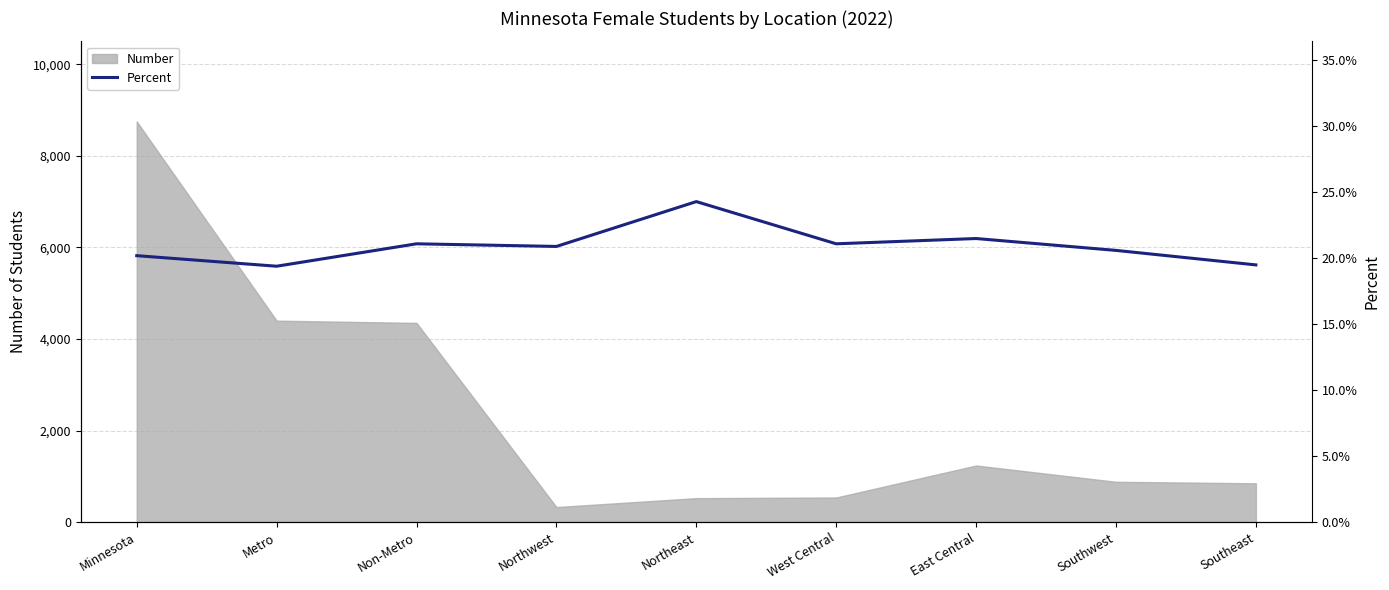

Reading left to right, extract all data points from this chart.

Minnesota=0.2	Metro=0.2	Non-Metro=0.2	Northwest=0.2	Northeast=0.2	West Central=0.2	East Central=0.2	Southwest=0.2	Southeast=0.2